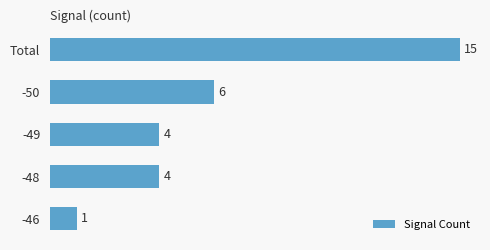

Which label corresponds to the smallest value in the chart?

-46